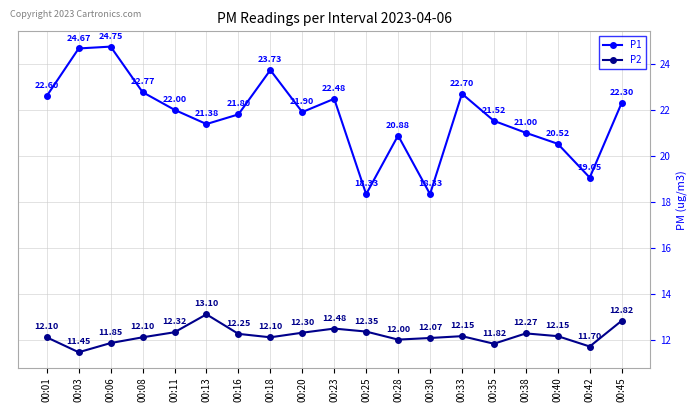

At which label does P1 first exceed 21?

00:01